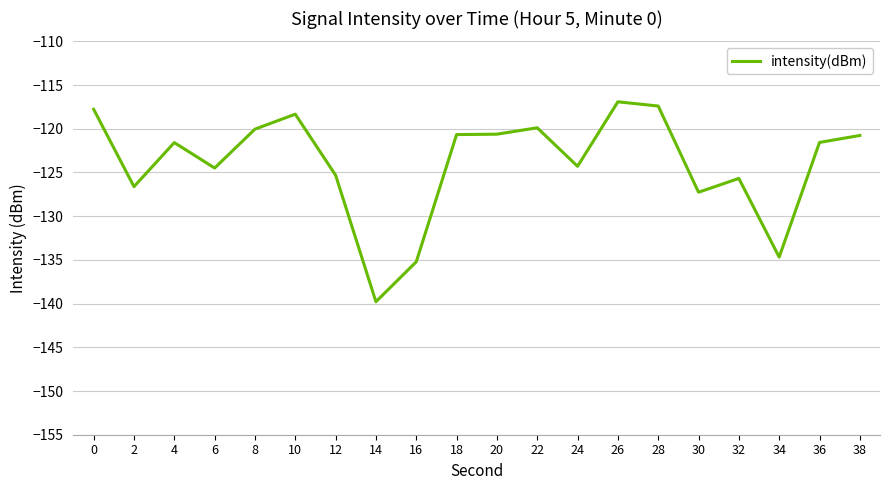

True or false: the data has more than 2 interior local peaks.

True